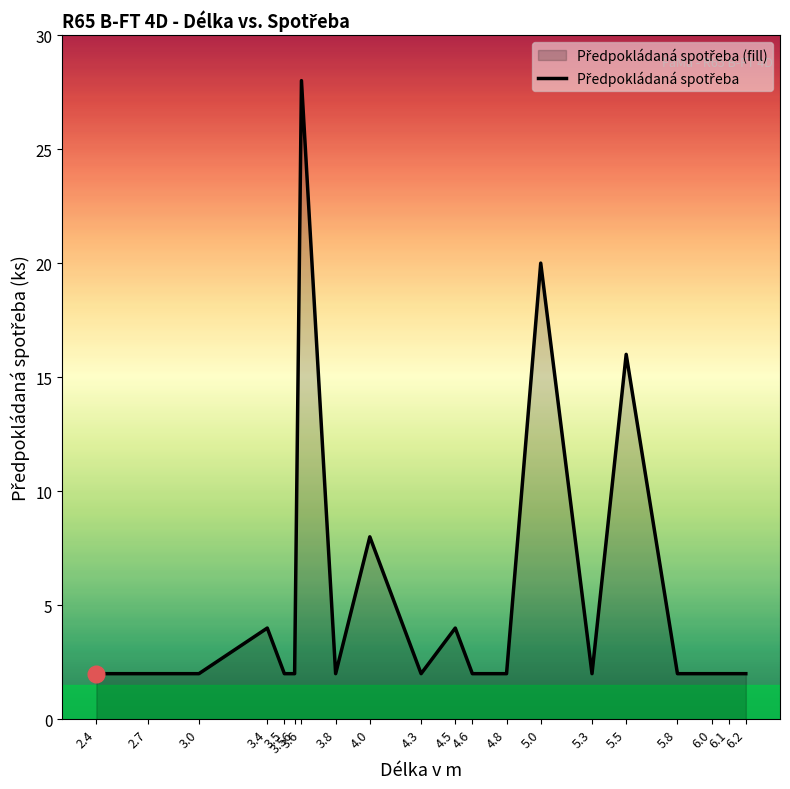

Where is the data nearest to the value 15?

5.5